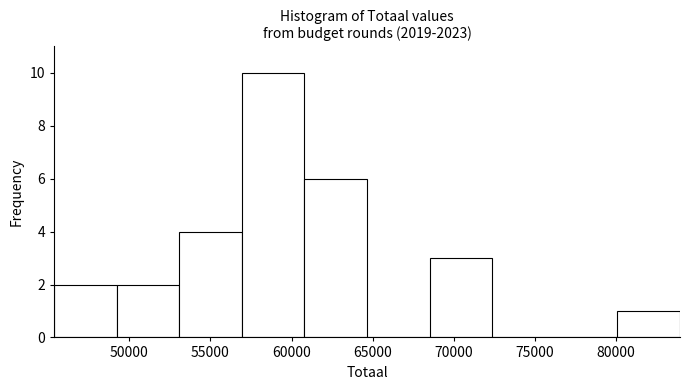

What is the height of the bar covering 68500 to 72500 on the x-axis? Neither the bar edges nor the heights are printed on the chart, so give them approximately, as read against the axes.

3